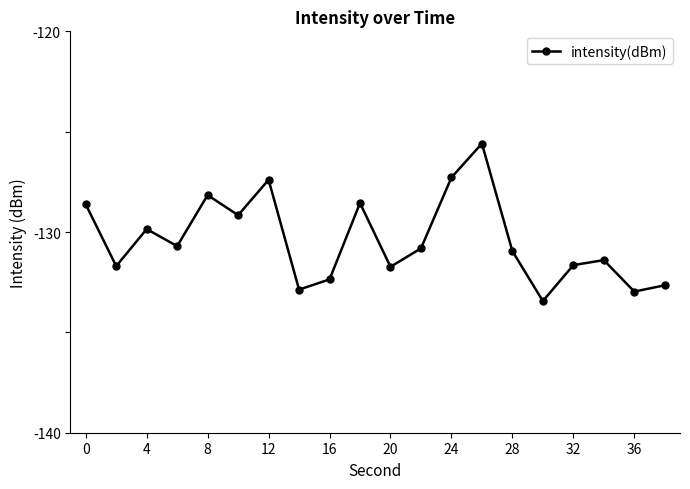

What is the value of the 3rd point from the left?

-129.9